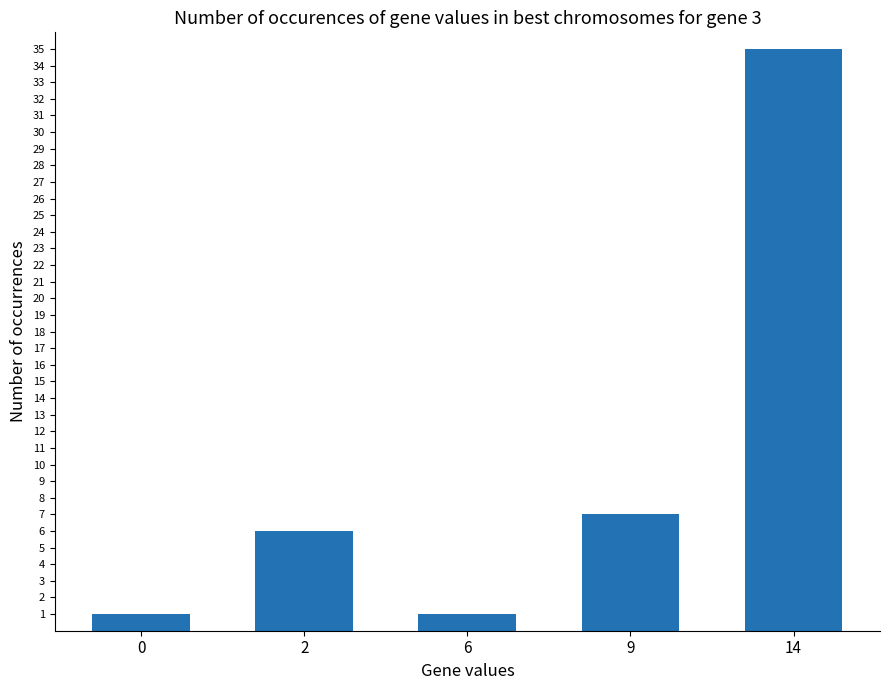

What is the ratio of the value at 6 to the value at 0?

1.0